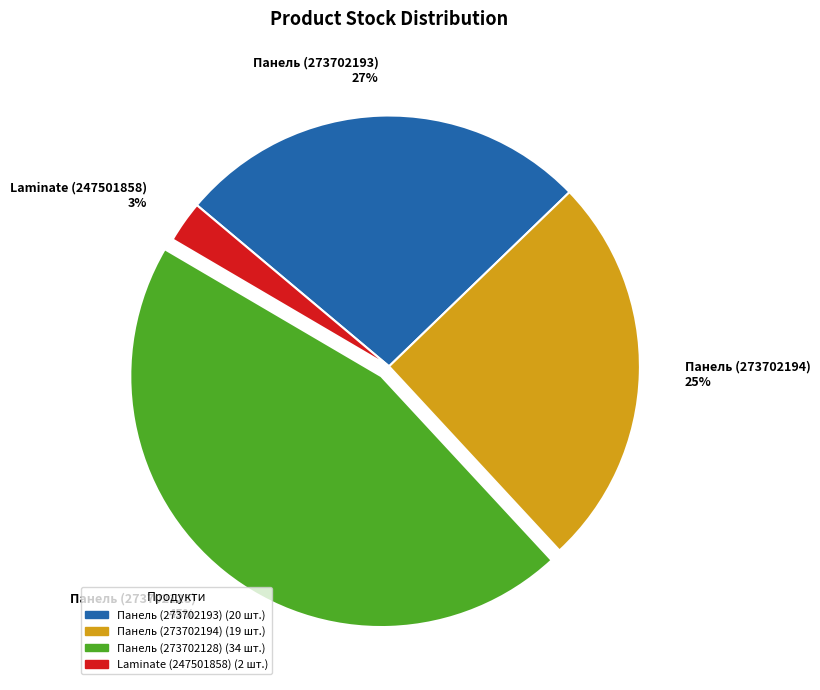

True or false: Панель (273702194) 25% accounts for 36% of the total.

False